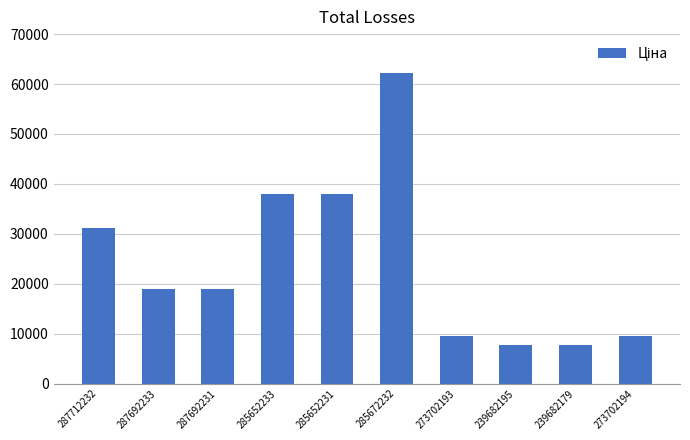

What is the value of the 4th bar from the left?

38011.3